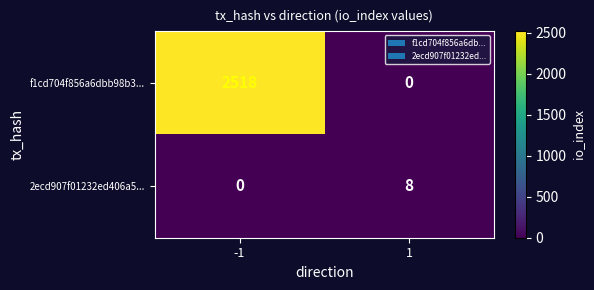

What is the total value across all series at 1?

8